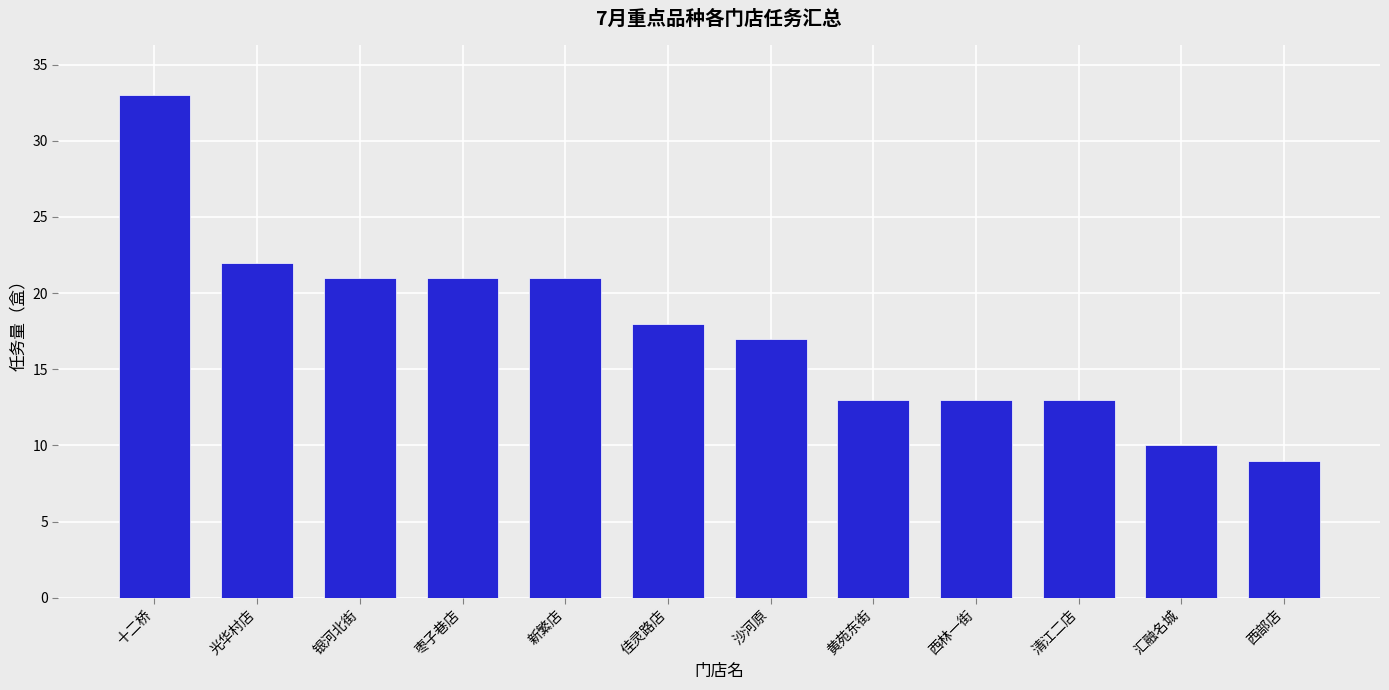

At which category does the chart reach its minimum across all series?

西部店